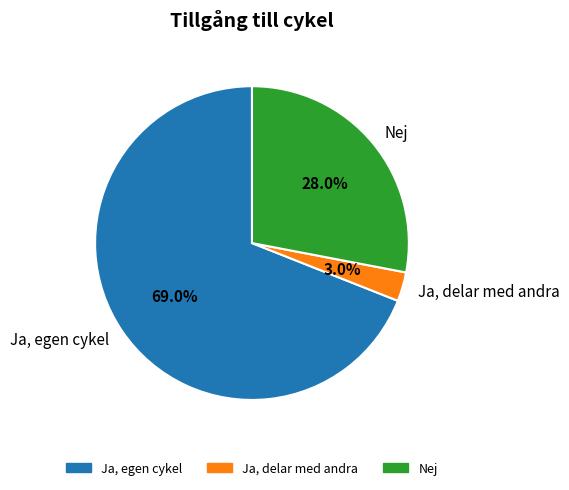

Approximately how many times larger is the value at Nej compared to Ja, egen cykel?

0.4